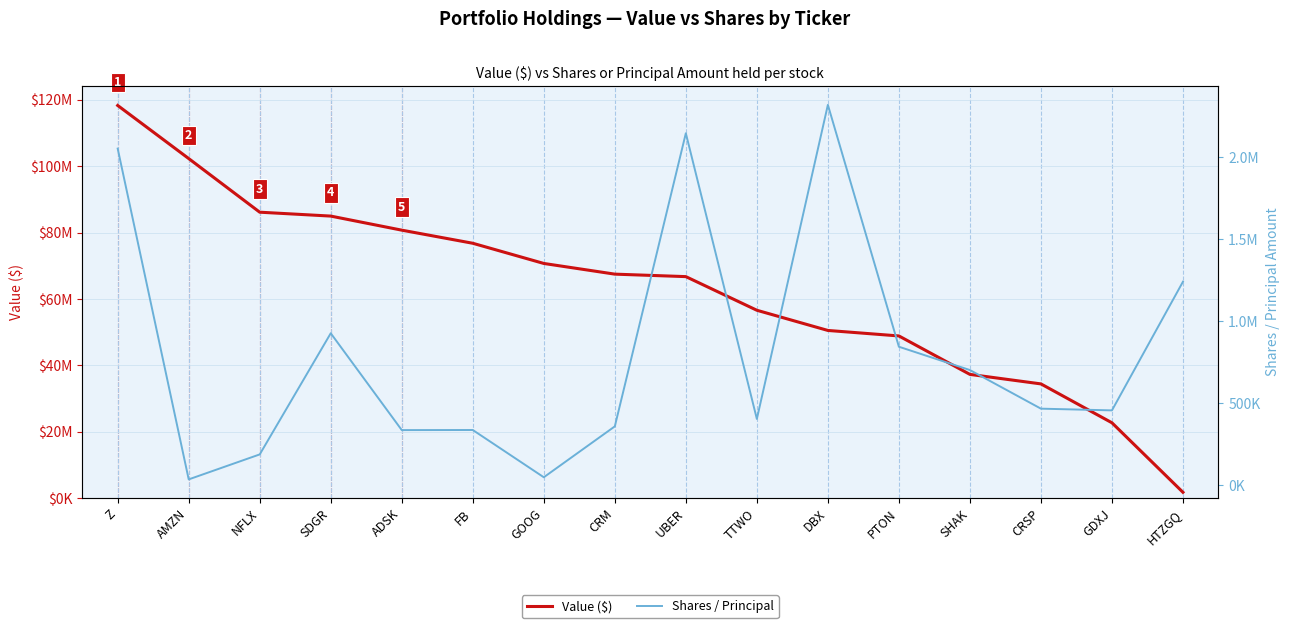

True or false: Value ($) has more than 2 interior local peaks.

False